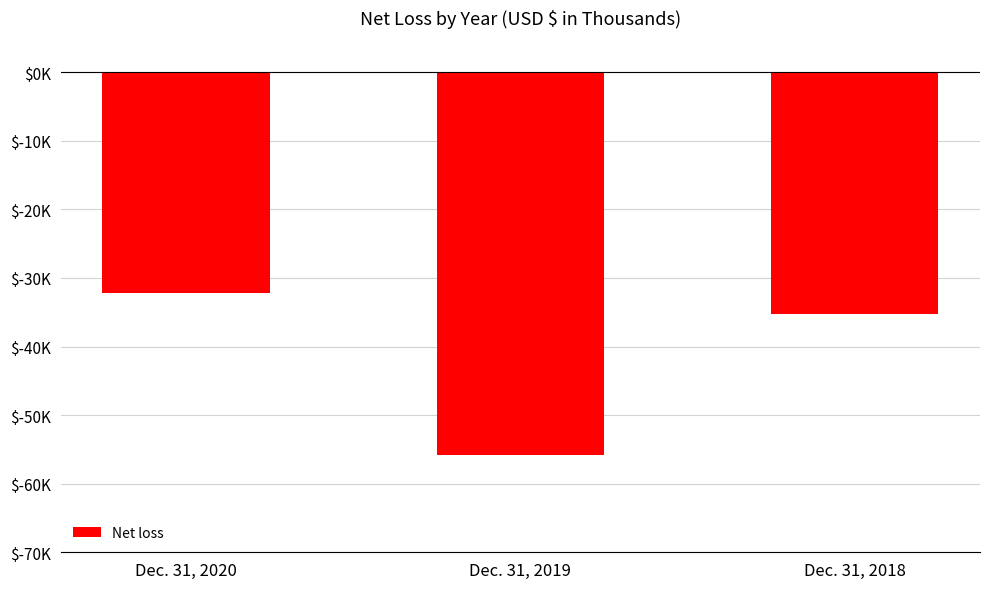

Reading left to right, what are all the values shown in this chart?

Dec. 31, 2020=-32128	Dec. 31, 2019=-55744	Dec. 31, 2018=-35317